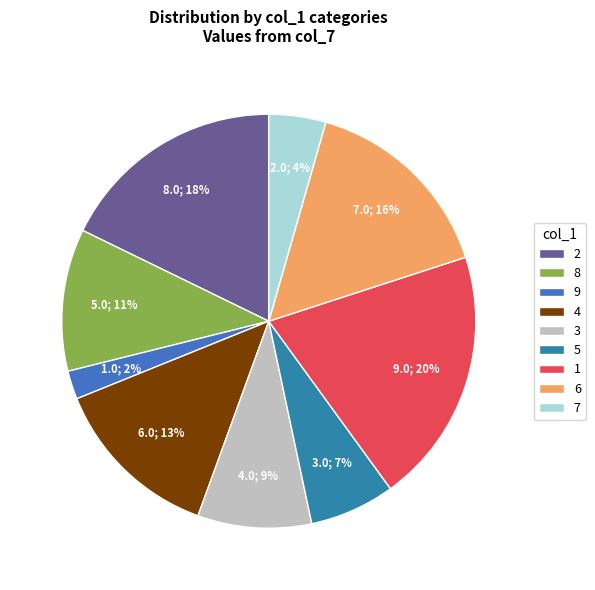

How many segments does this pie chart have?

9